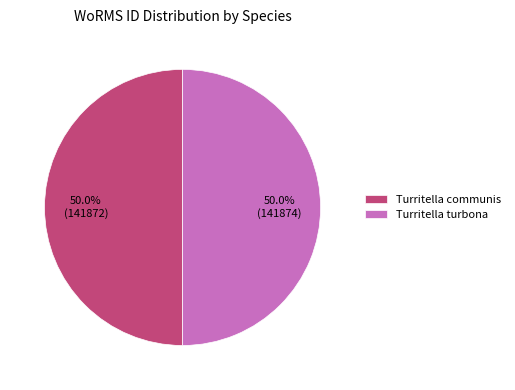

What portion of the pie excludes Turritella communis?

50.0%